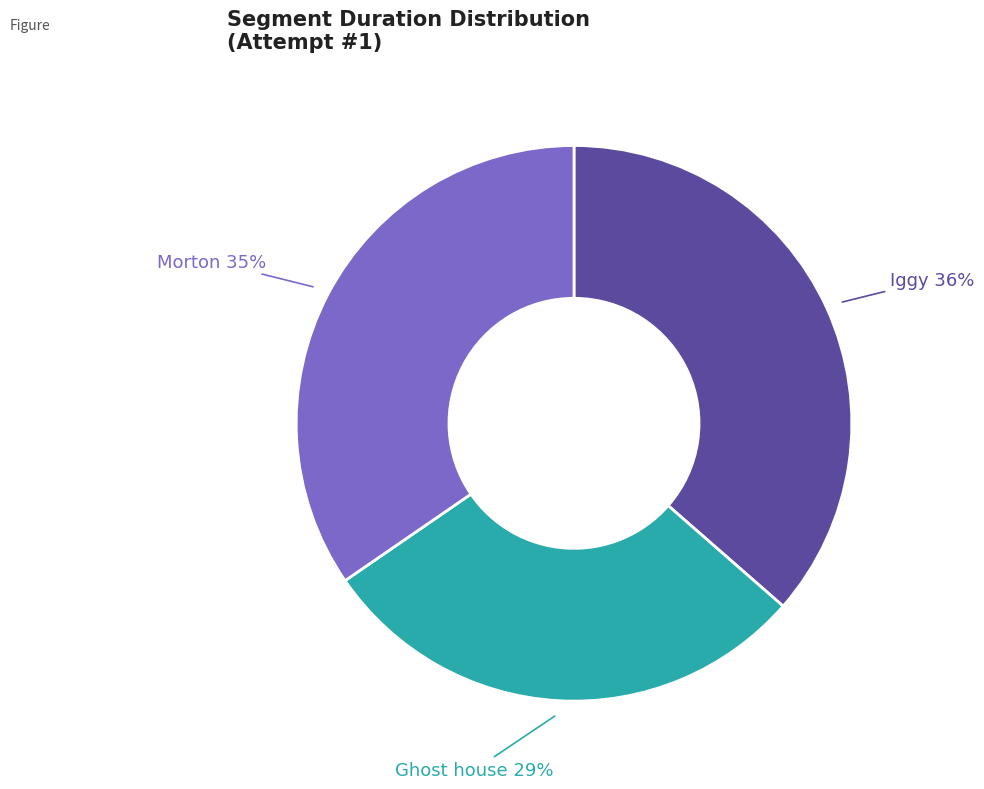

Which slice is the smallest?

Ghost house